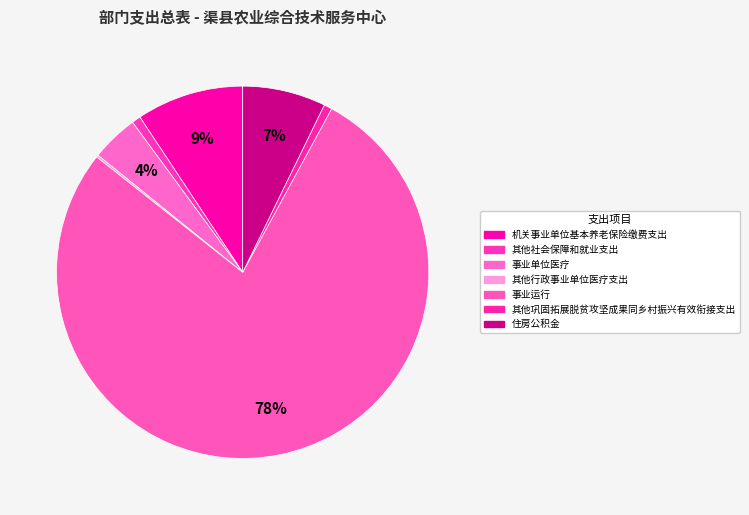

To the nearest percent, what is the combined percentage of 其他巩固拓展脱贫攻坚成果同乡村振兴有效衔接支出 and 住房公积金?

8%